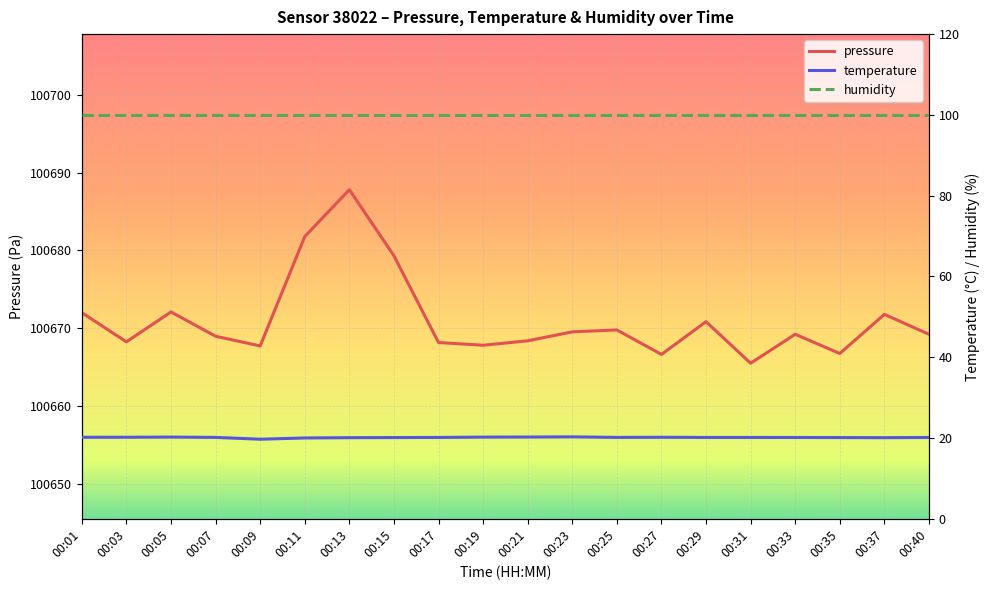

The value of temperature at 00:23 is 20.3. True or false?

True